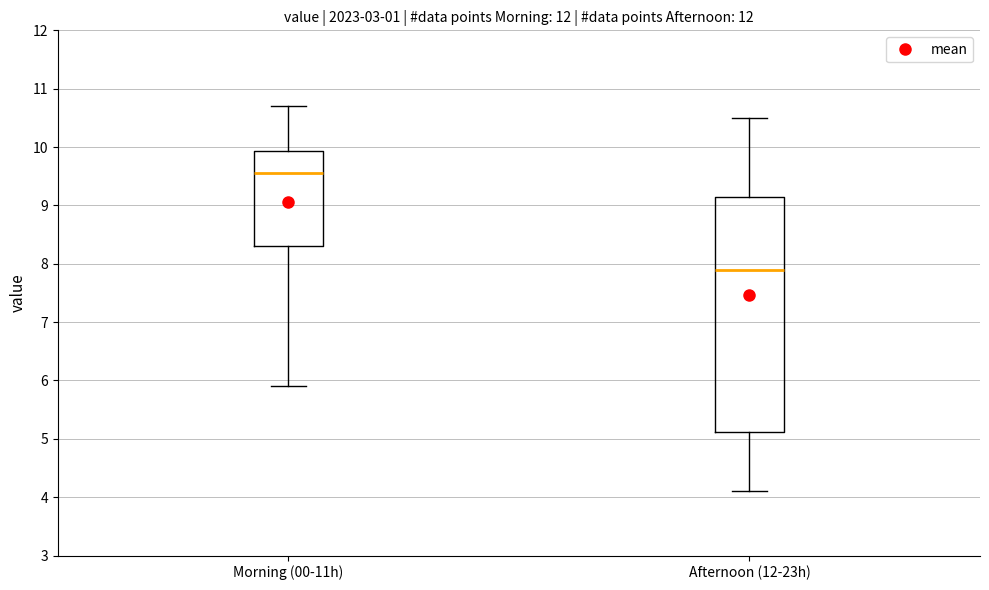

Where does the lower whisker of the box for Afternoon (12-23h) end on the y-axis? The values are not printed on the chart, so give them approximately, as read against the axis.

4.1